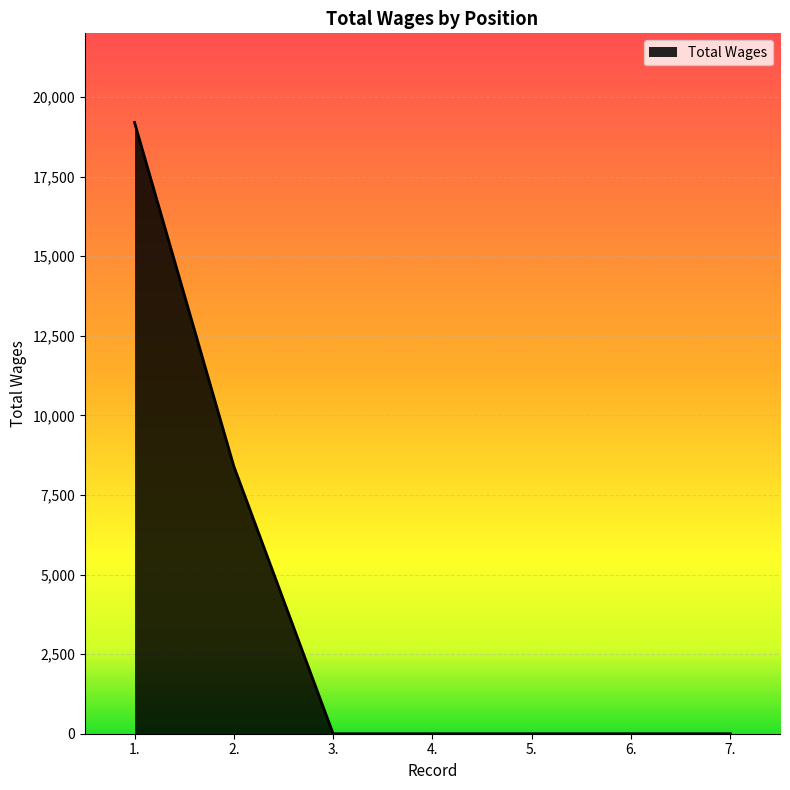

What is the maximum value shown in the chart?

19200